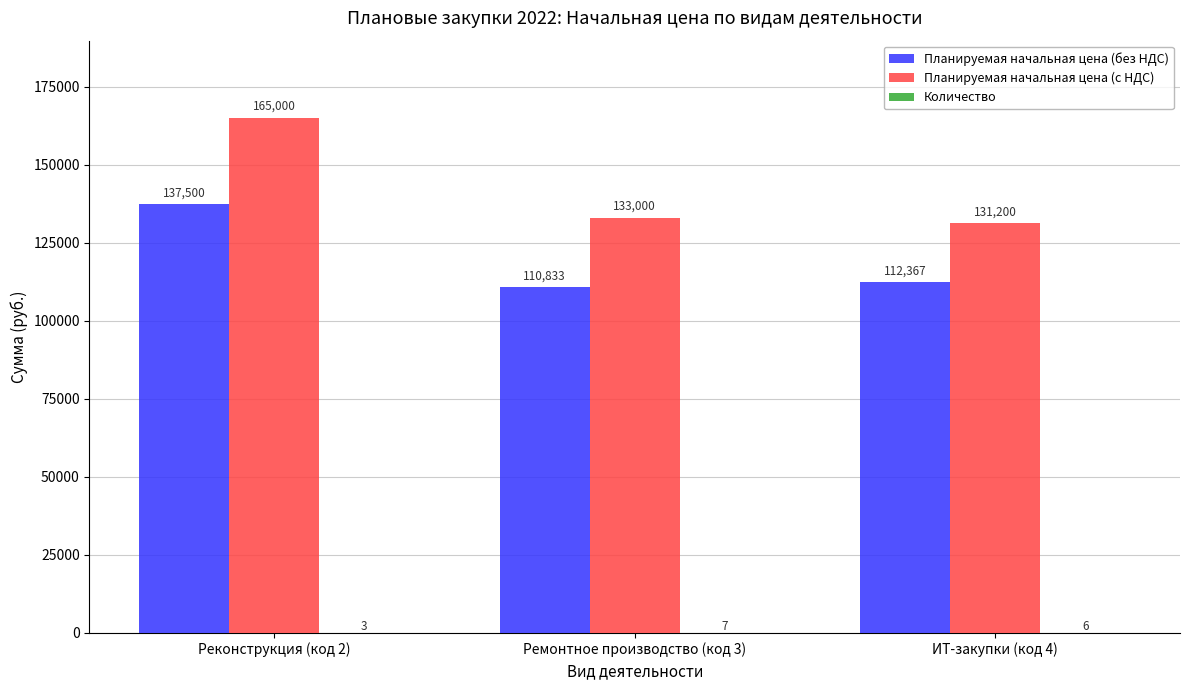

Are the bars horizontal?

No